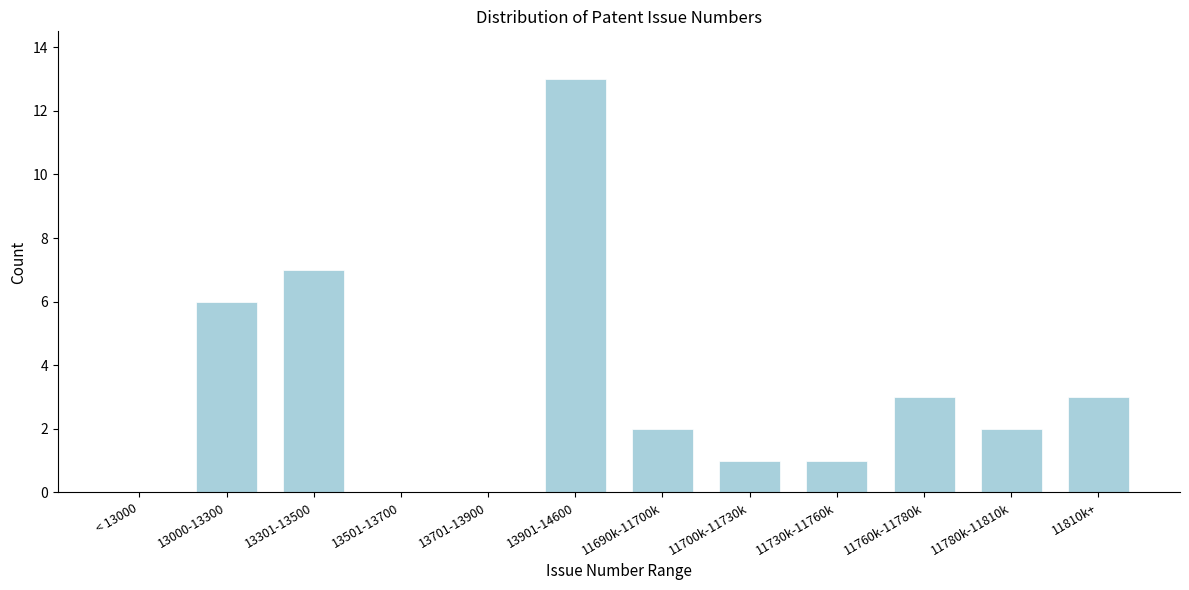

Reading left to right, extract all data points from this chart.

< 13000=0	13000-13300=6	13301-13500=7	13501-13700=0	13701-13900=0	13901-14600=13	11690k-11700k=2	11700k-11730k=1	11730k-11760k=1	11760k-11780k=3	11780k-11810k=2	11810k+=3